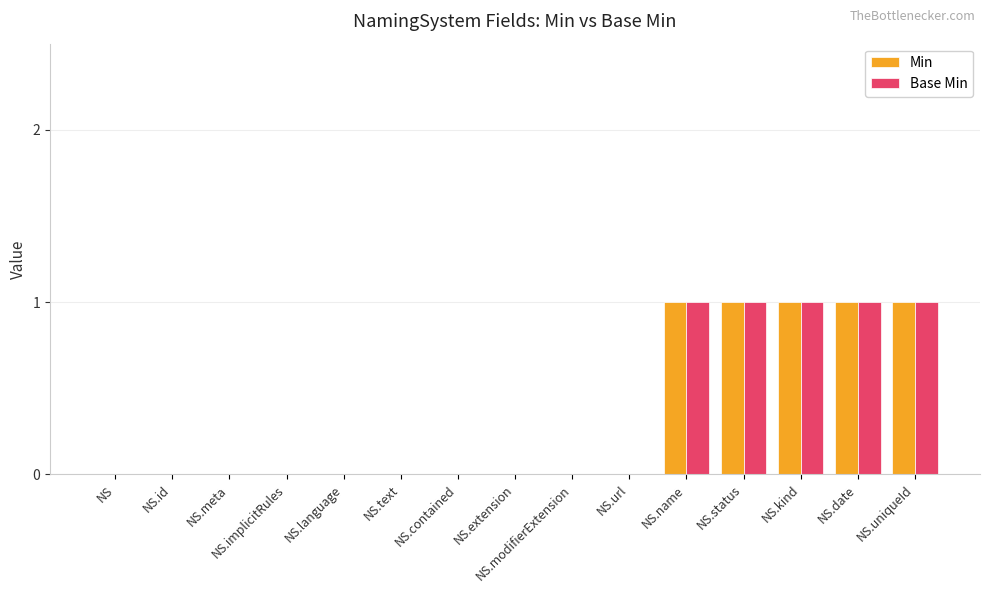

Count the number of data series in this chart.

2